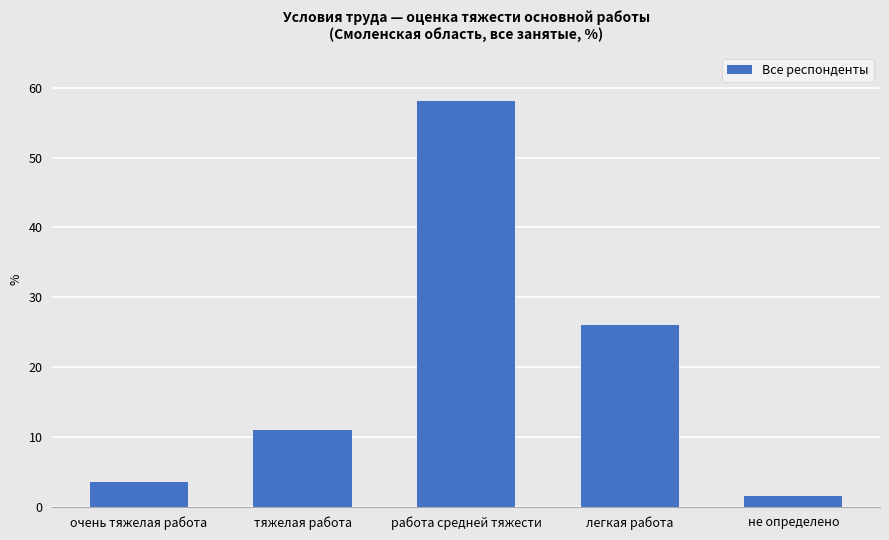

List the labels in order of value, smallest first.

не определено, очень тяжелая работа, тяжелая работа, легкая работа, работа средней тяжести